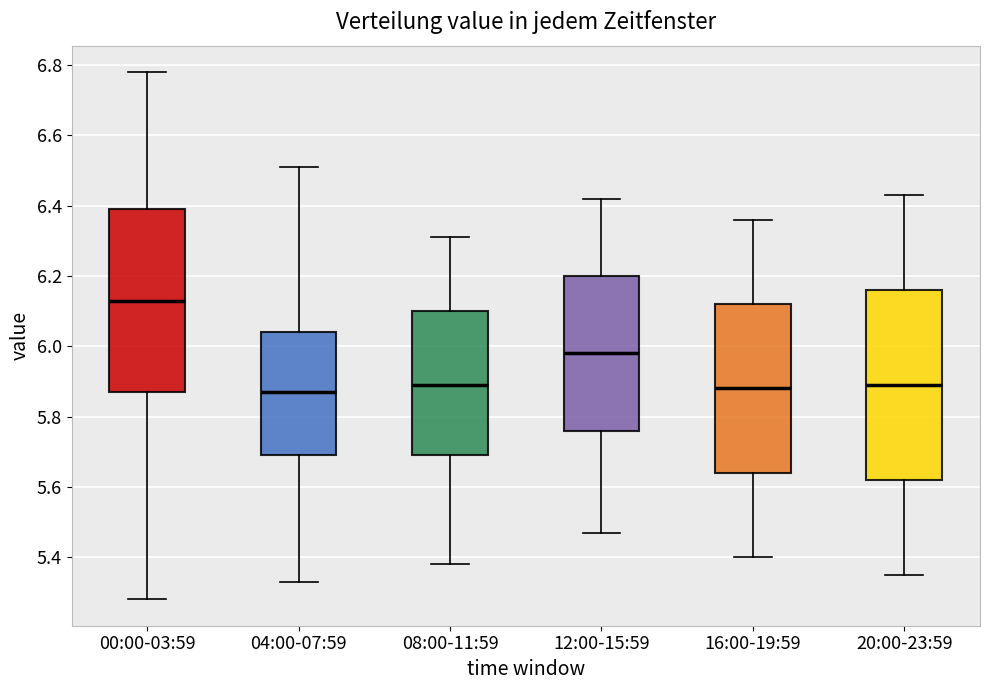

Reading left to right, transcribe this box plot: for each box, give where its median line is, the range the box spans, and where its two whiskers end, as read against the y-axis. The values are not printed on the chart, so give them approximately, as read against the axis.

00:00-03:59: median 6.14, box 5.88 to 6.40, whiskers 5.28 to 6.78
04:00-07:59: median 5.88, box 5.70 to 6.04, whiskers 5.34 to 6.52
08:00-11:59: median 5.90, box 5.70 to 6.10, whiskers 5.38 to 6.32
12:00-15:59: median 5.98, box 5.76 to 6.20, whiskers 5.48 to 6.42
16:00-19:59: median 5.88, box 5.64 to 6.12, whiskers 5.40 to 6.36
20:00-23:59: median 5.90, box 5.62 to 6.16, whiskers 5.36 to 6.44